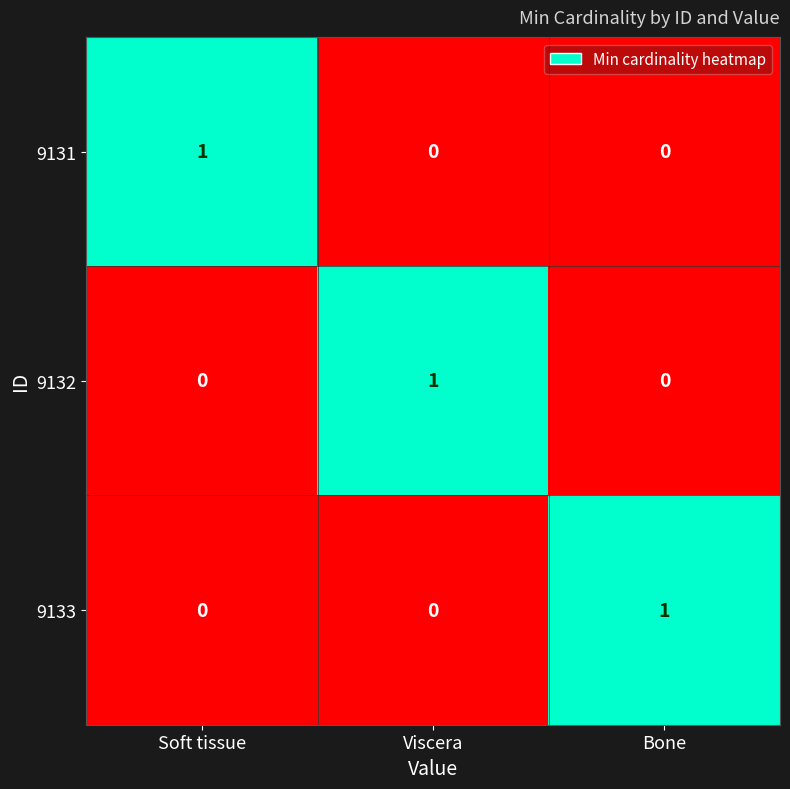

Reading right to left, extract all data points from this chart.

9131: Bone=0	Viscera=0	Soft tissue=1
9132: Bone=0	Viscera=1	Soft tissue=0
9133: Bone=1	Viscera=0	Soft tissue=0